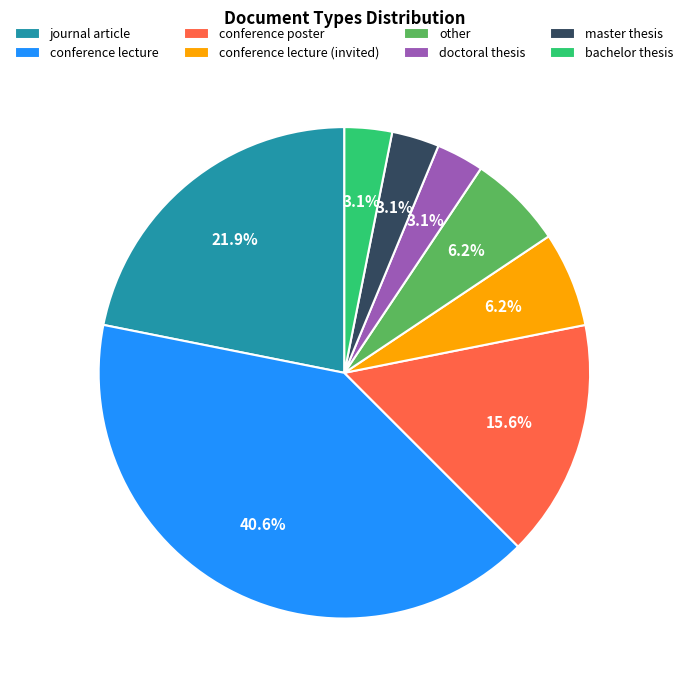

How many segments does this pie chart have?

8